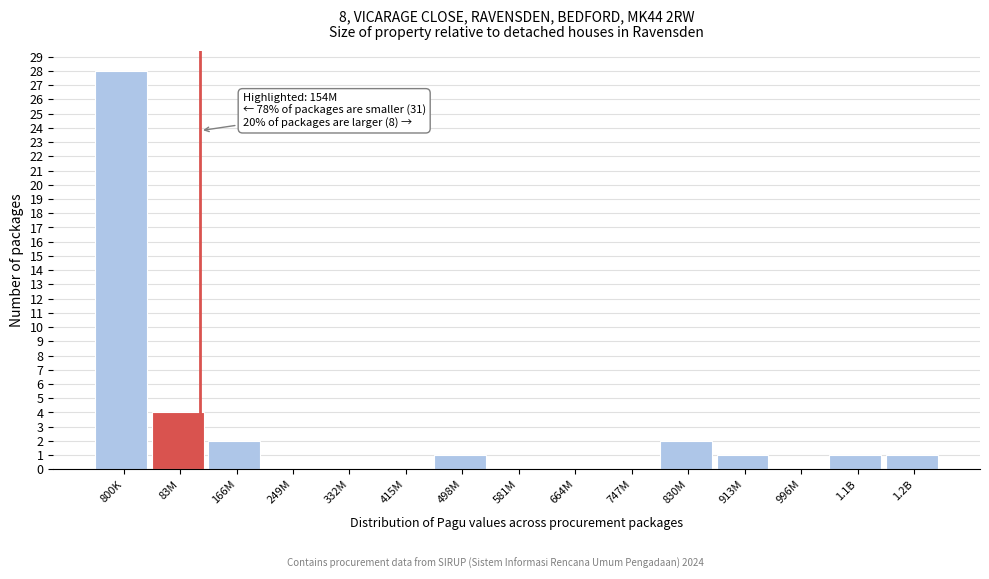

Reading right to left, extract all data points from this chart.

1.2B=1	1.1B=1	996M=0	913M=1	830M=2	747M=0	664M=0	581M=0	498M=1	415M=0	332M=0	249M=0	166M=2	83M=4	800K=28